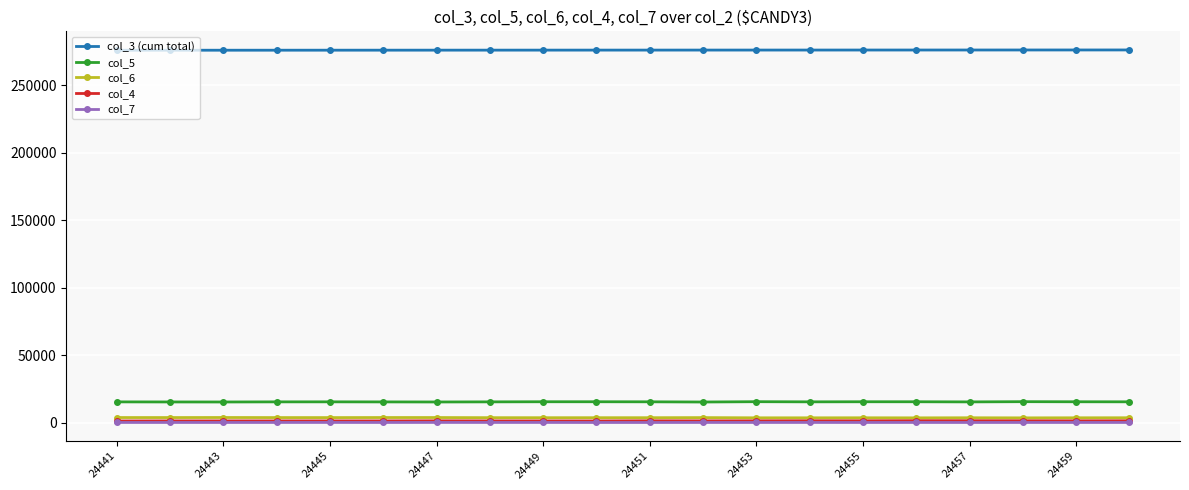

True or false: col_6 has more than 2 interior local peaks.

True